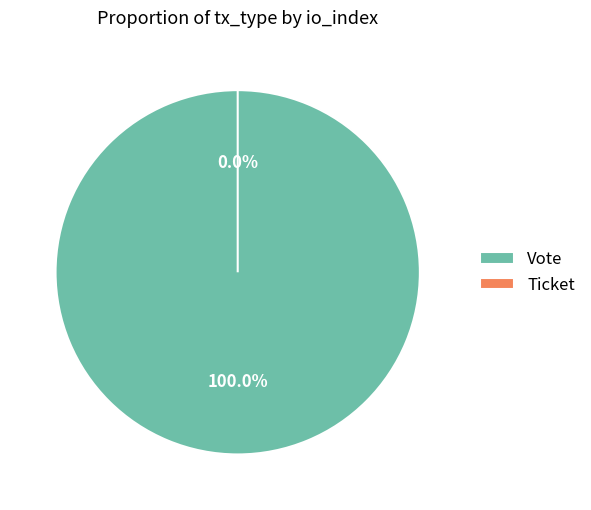

Does any single category account for the majority?

Yes